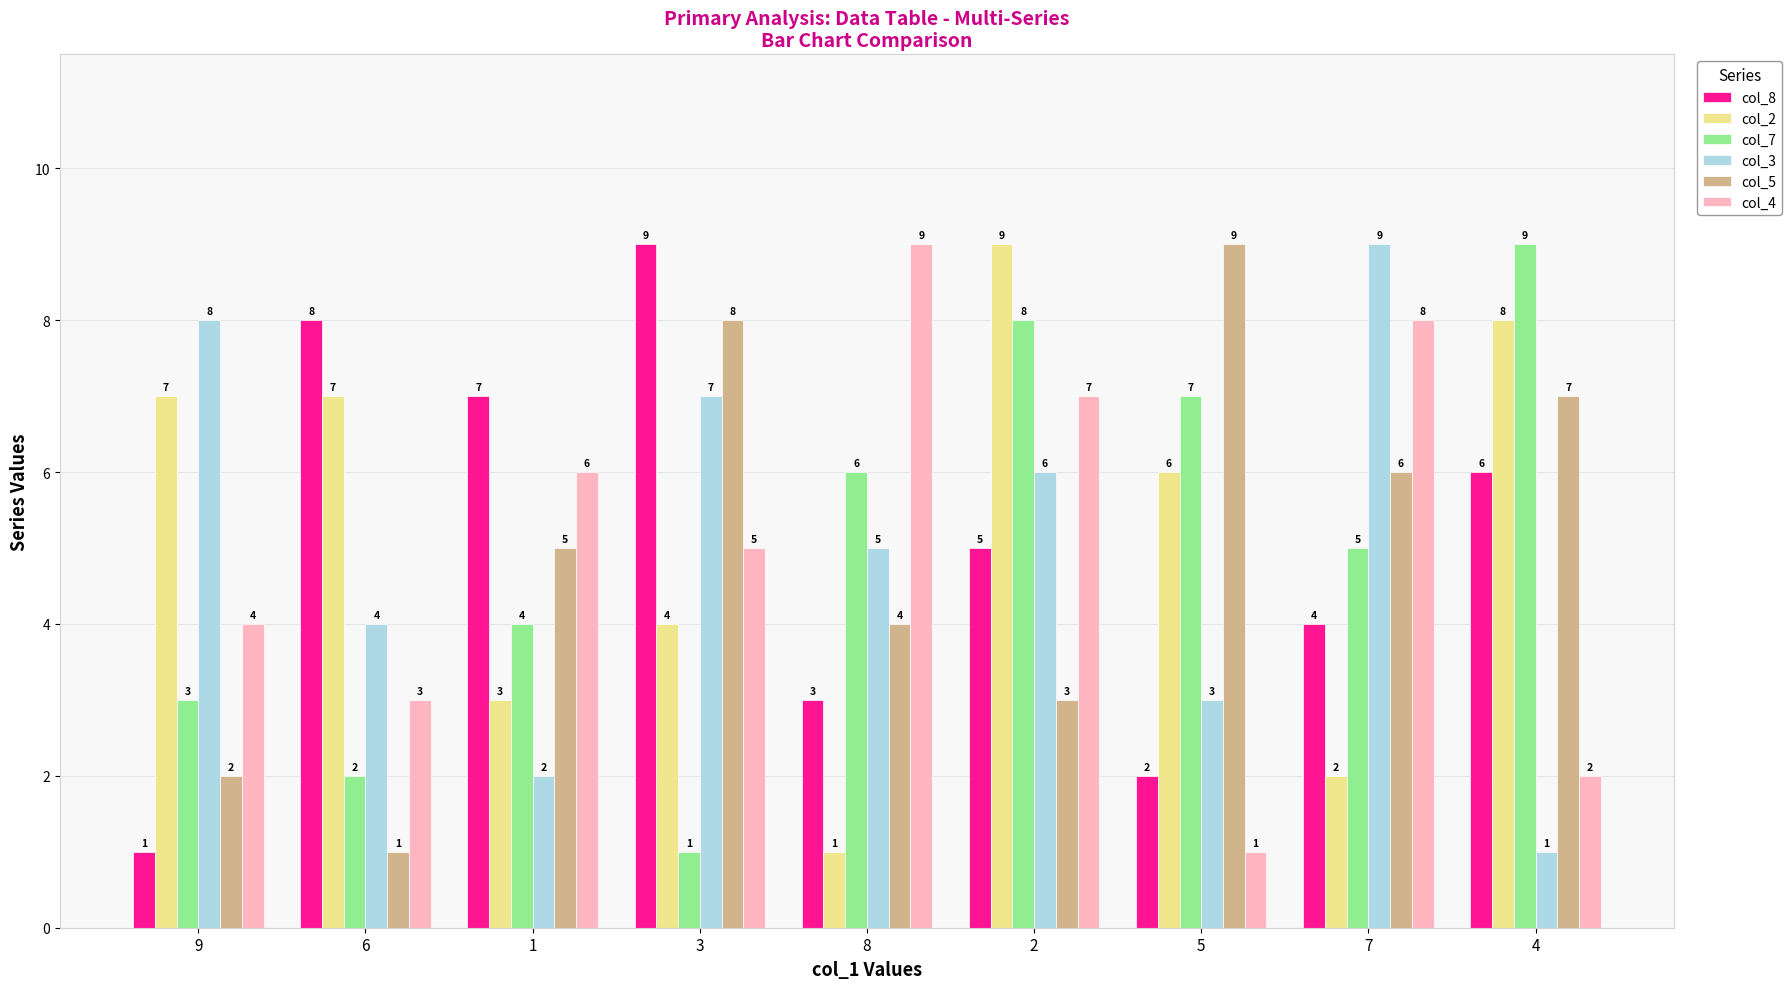

Between 3 and 8, which series saw the biggest shift?

col_8